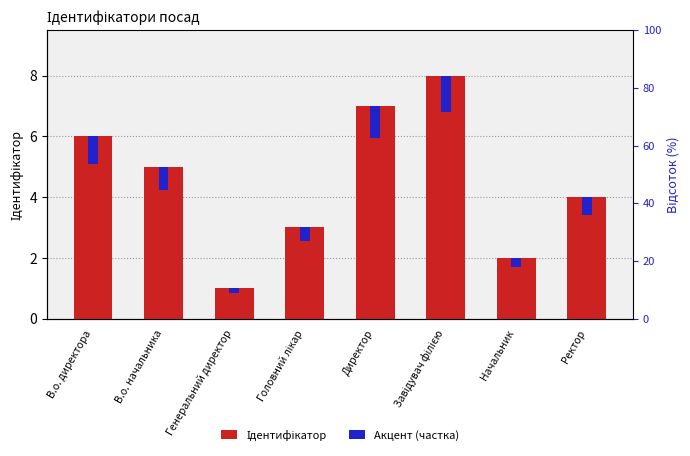

Reading left to right, what are all the values shown in this chart?

Ідентифікатор: 6.0	5.0	1.0	3.0	7.0	8.0	2.0	4.0
Акцент (частка): 0.9	0.8	0.2	0.5	1.0	1.2	0.3	0.6